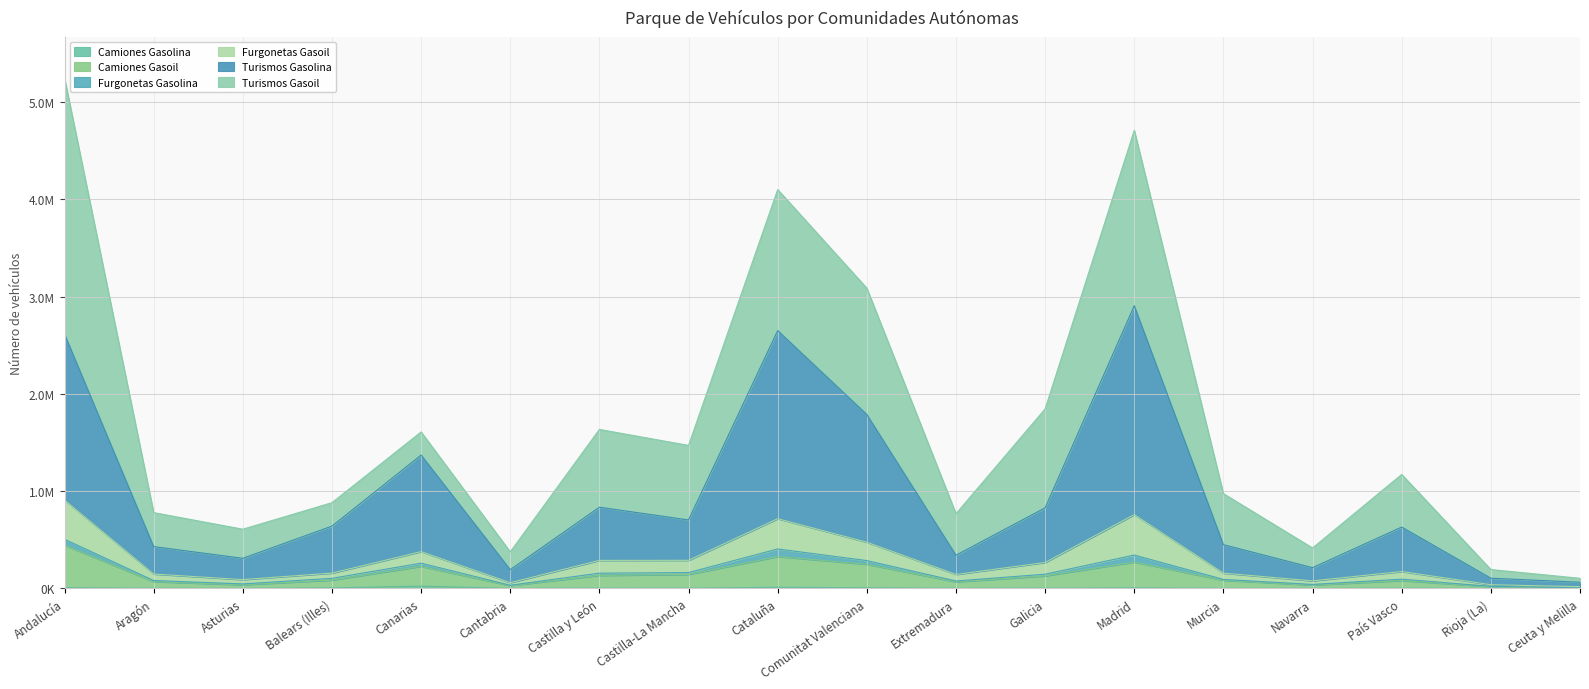

Does the chart display data point markers on the line(s)?

No